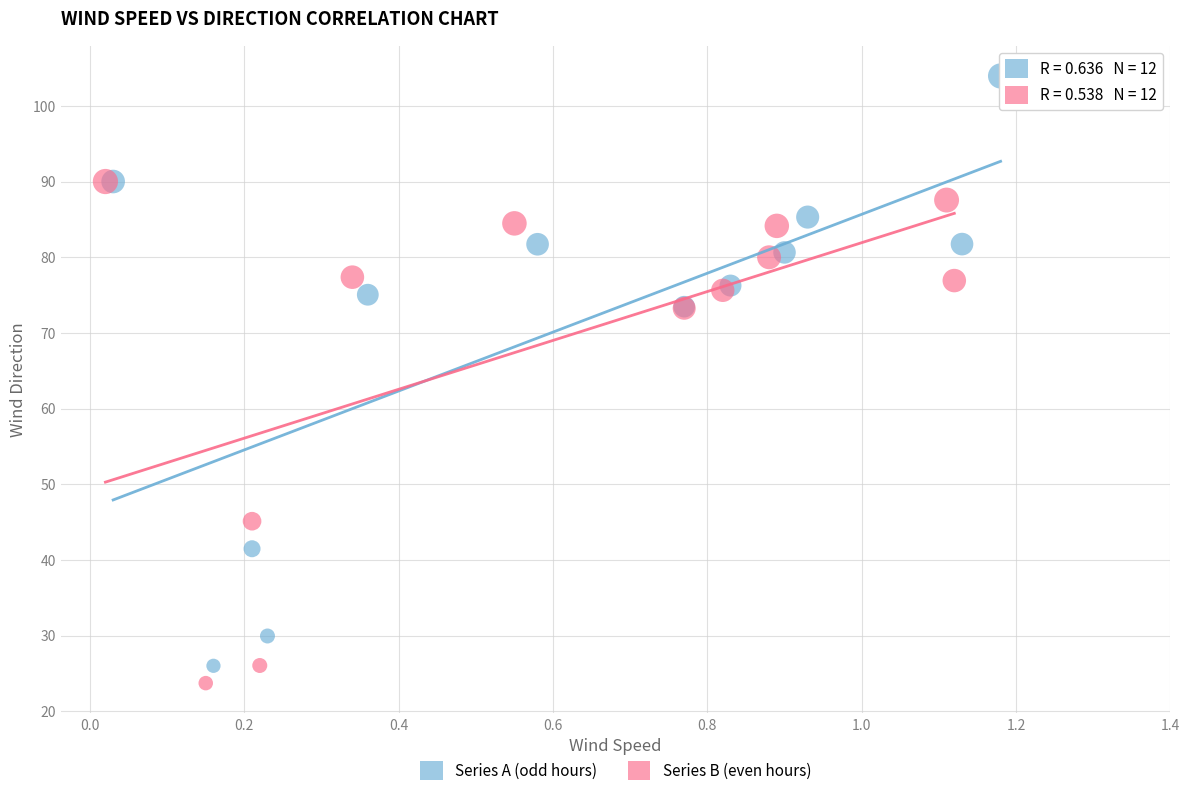

Which series has the largest Y range (max minus min)?

Series A (odd hours)